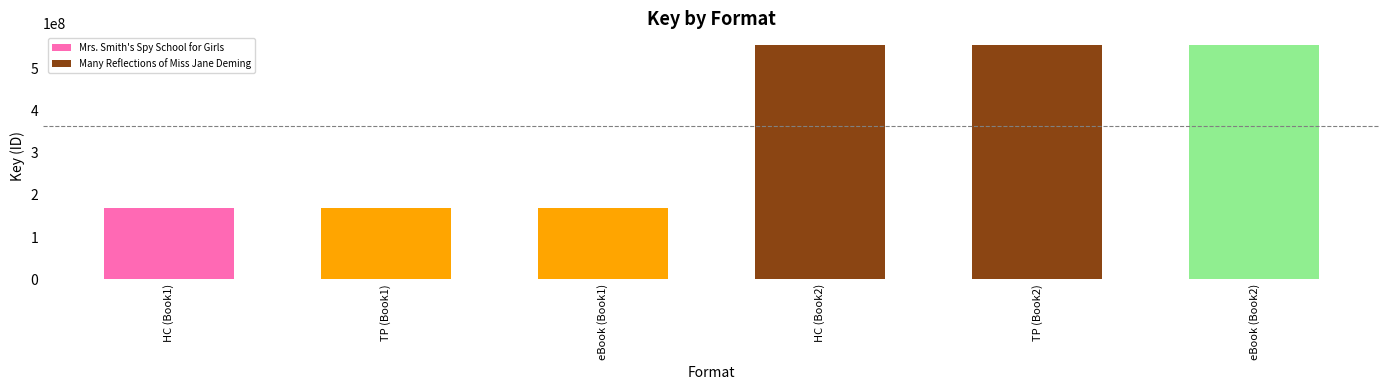

Are the bars horizontal?

No